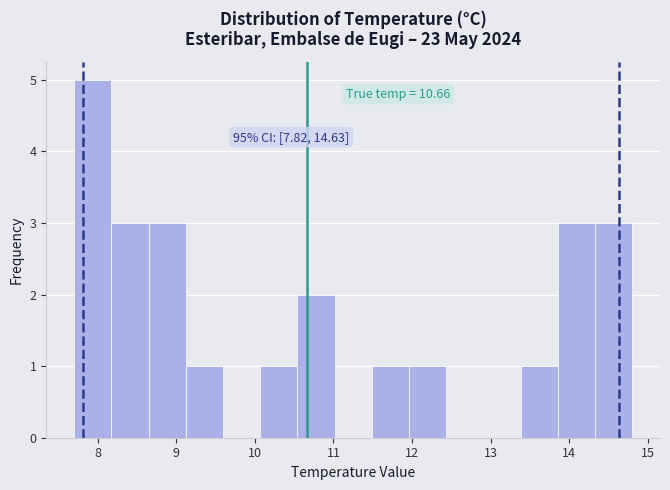

Which range on the x-axis has the tallest bar?

7.7 to 8.2